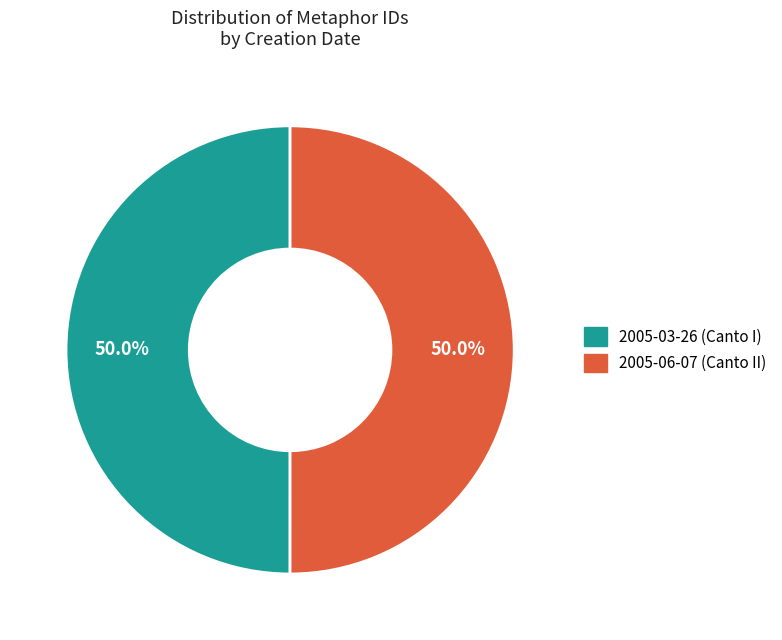

Approximately how many times larger is the value at 2005-03-26 (Canto I) compared to 2005-06-07 (Canto II)?

1.0